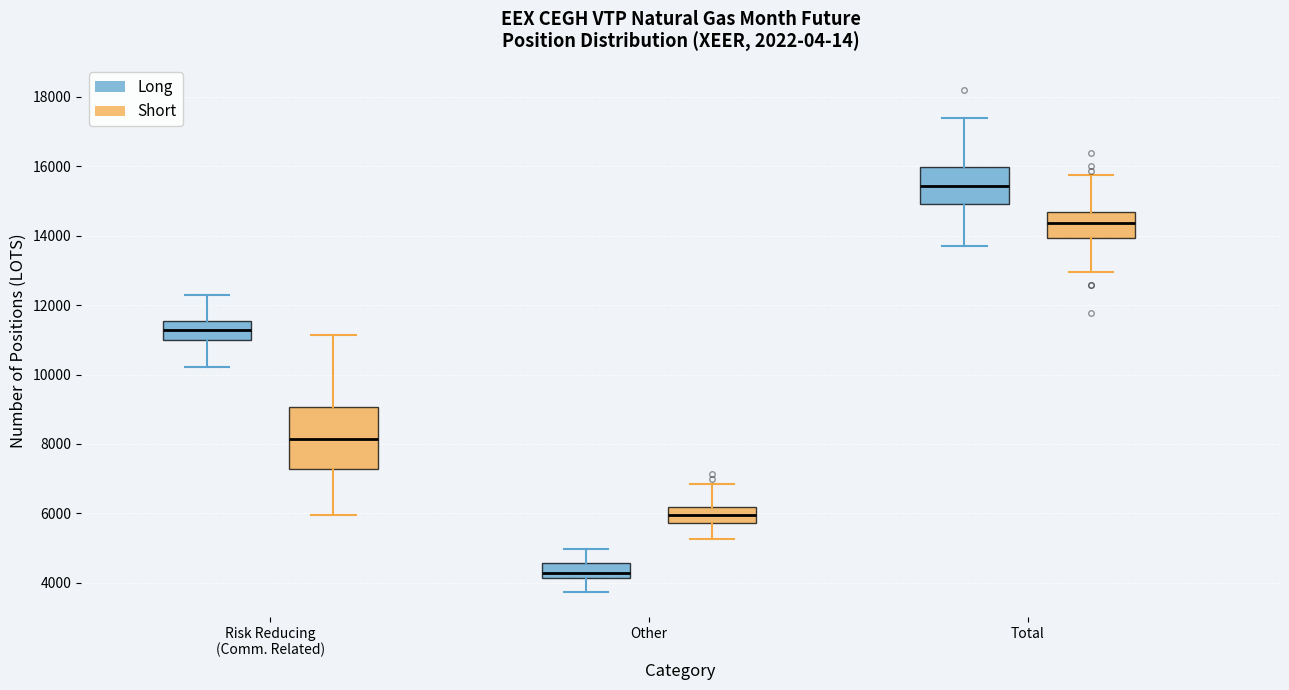

Where is the lower edge of the box for Other (Short) on the y-axis? The values are not printed on the chart, so give them approximately, as read against the axis.

5800